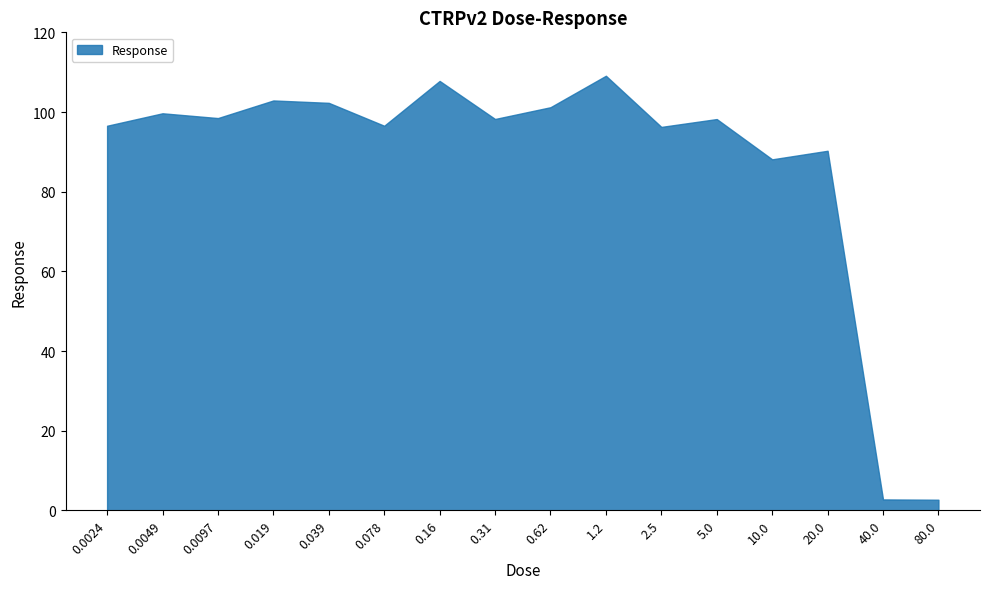

How many values are below 98?

7